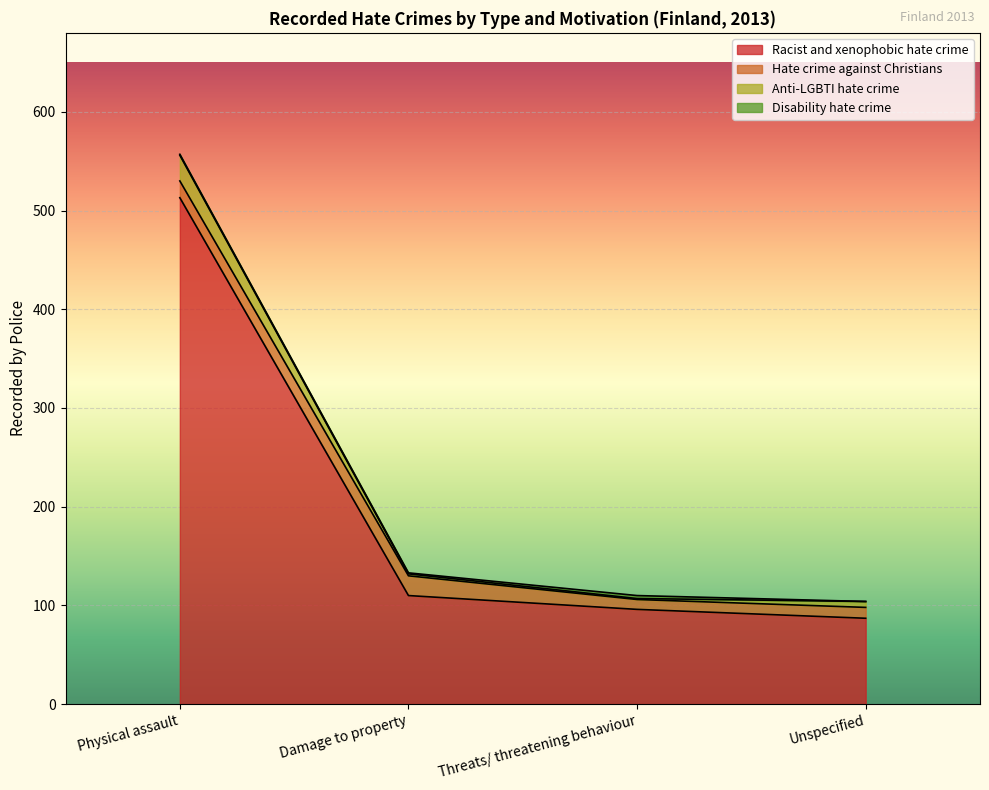

What is the sum of the Hate crime against Christians values at Threats/ threatening behaviour and Unspecified?

21